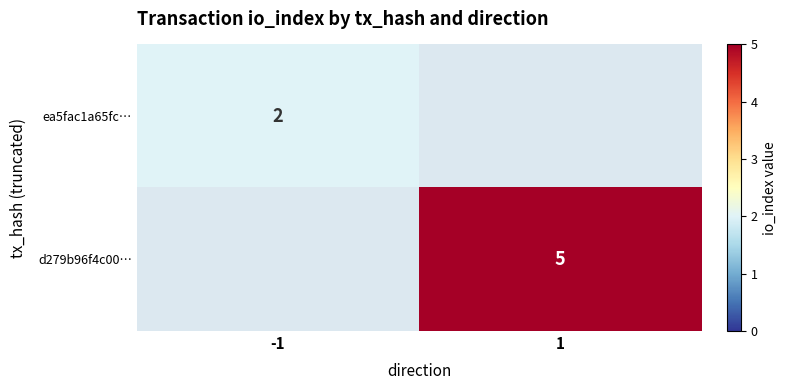

The d279b96f4c00… series shows 5 at 1. True or false?

True